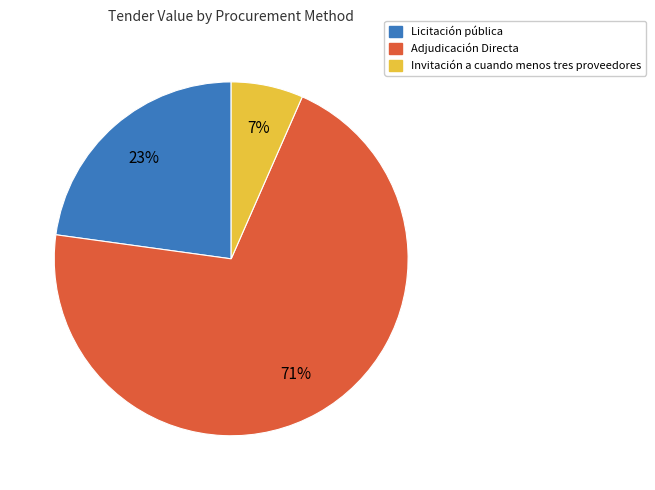

Does any single category account for the majority?

Yes